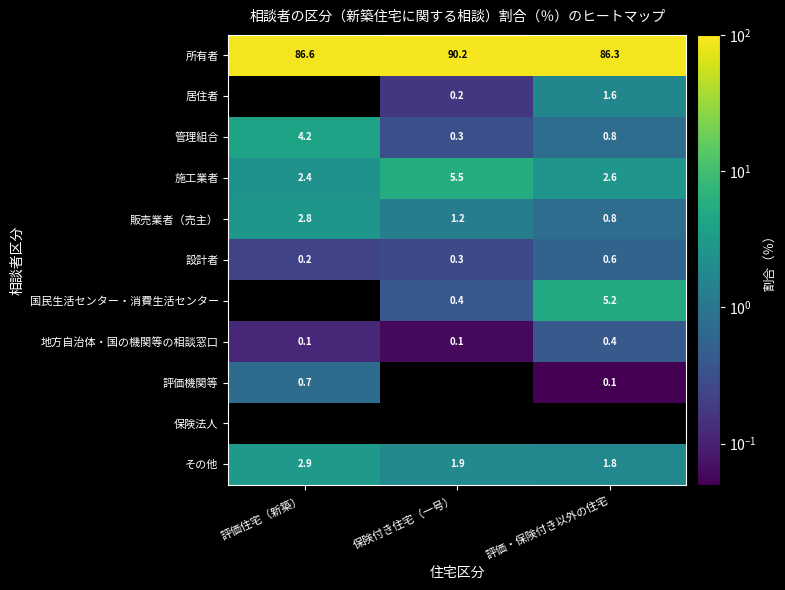

Between 保険付き住宅（一号） and 評価住宅（新築）, which is larger?

保険付き住宅（一号）